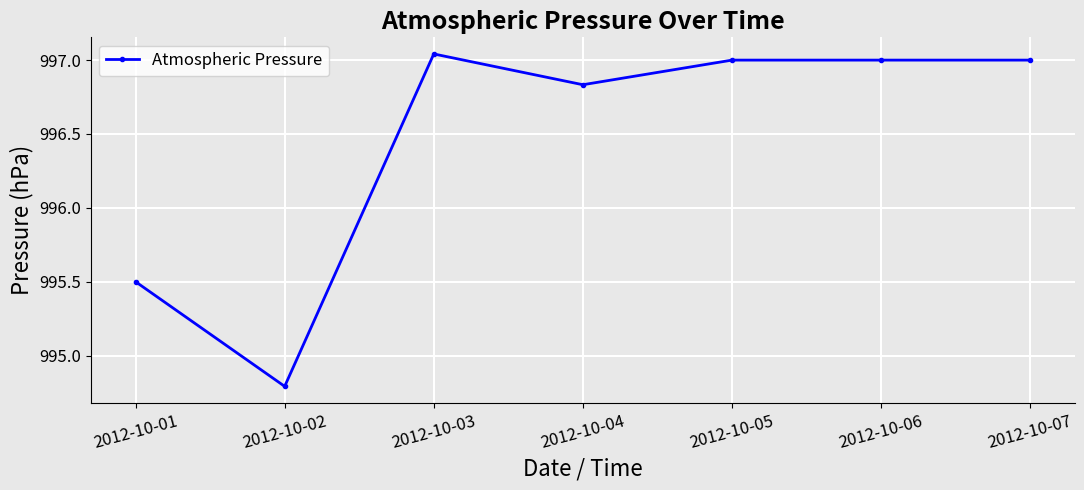

Where is the first local minimum?

2012-10-02